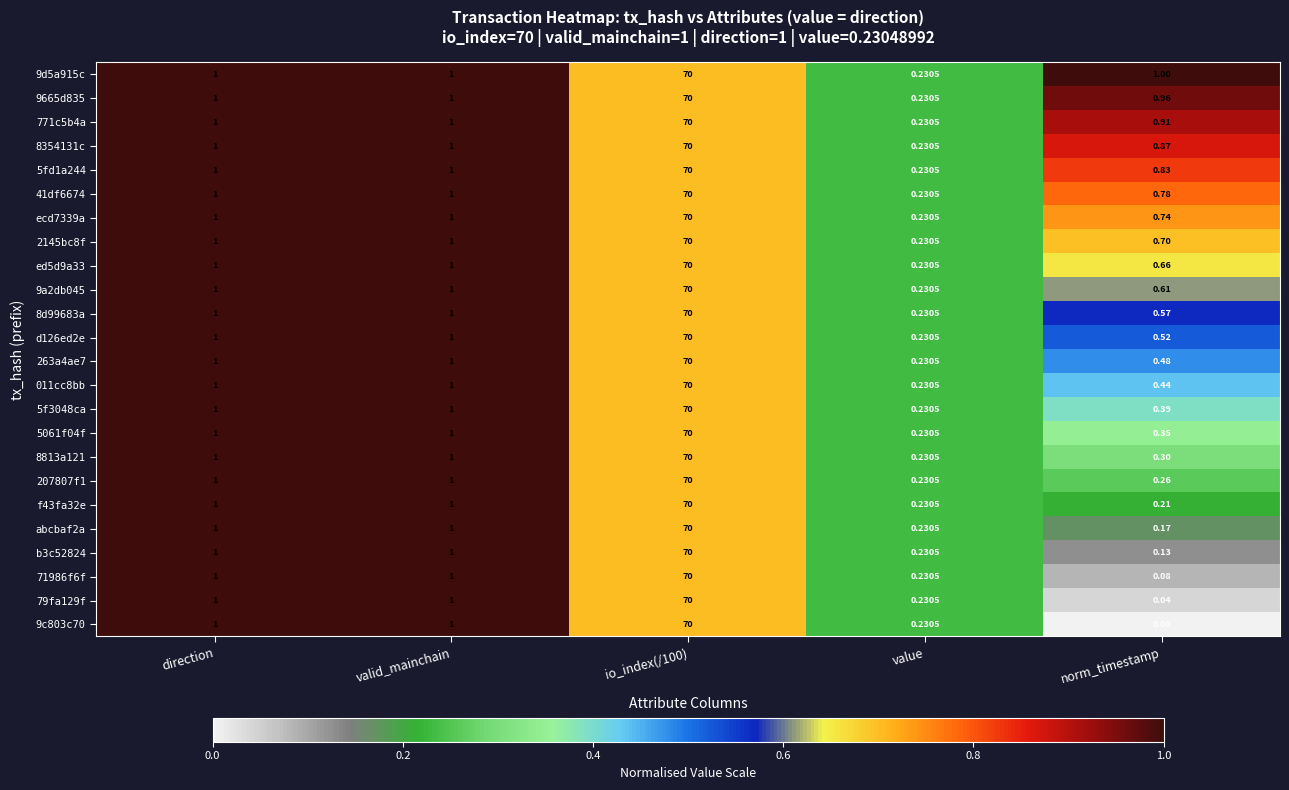

At how many categories does at least one series exceed 0?

5